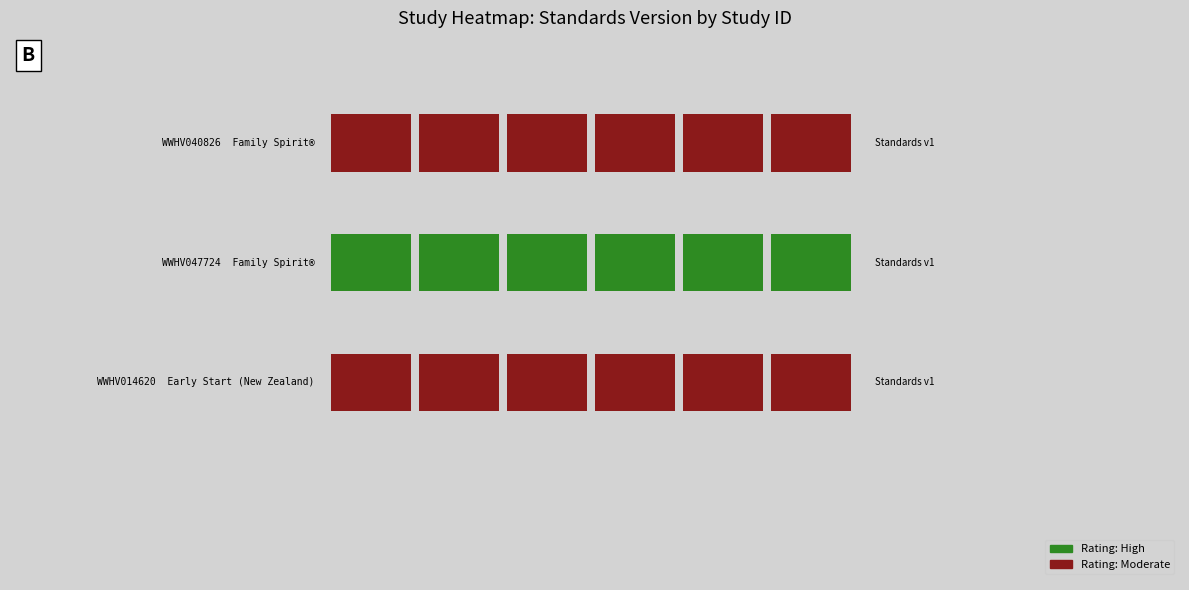

Reading left to right, what are all the values shown in this chart?

WWHV040826 (Moderate): 0.2	0.2	0.2	0.2	0.2	0.2
WWHV047724 (High): -0.6	-0.6	-0.6	-0.6	-0.6	-0.6
WWHV014620 (Moderate): -1.3	-1.3	-1.3	-1.3	-1.3	-1.3